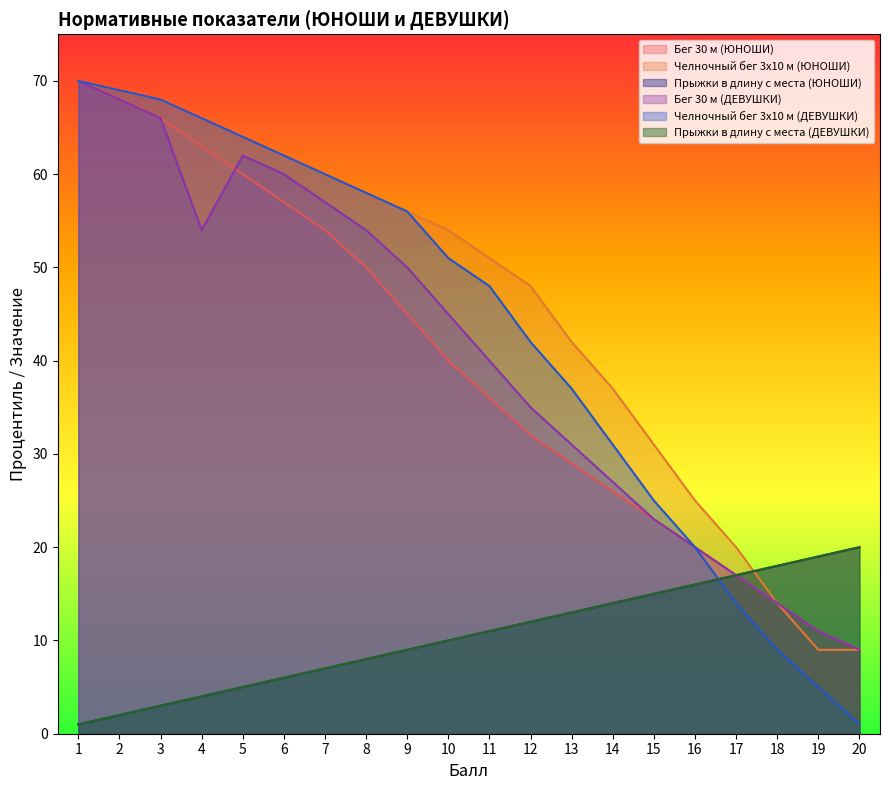

True or false: Прыжки в длину с места (ДЕВУШКИ) and Прыжки в длину с места (ЮНОШИ) cross at least once.

False